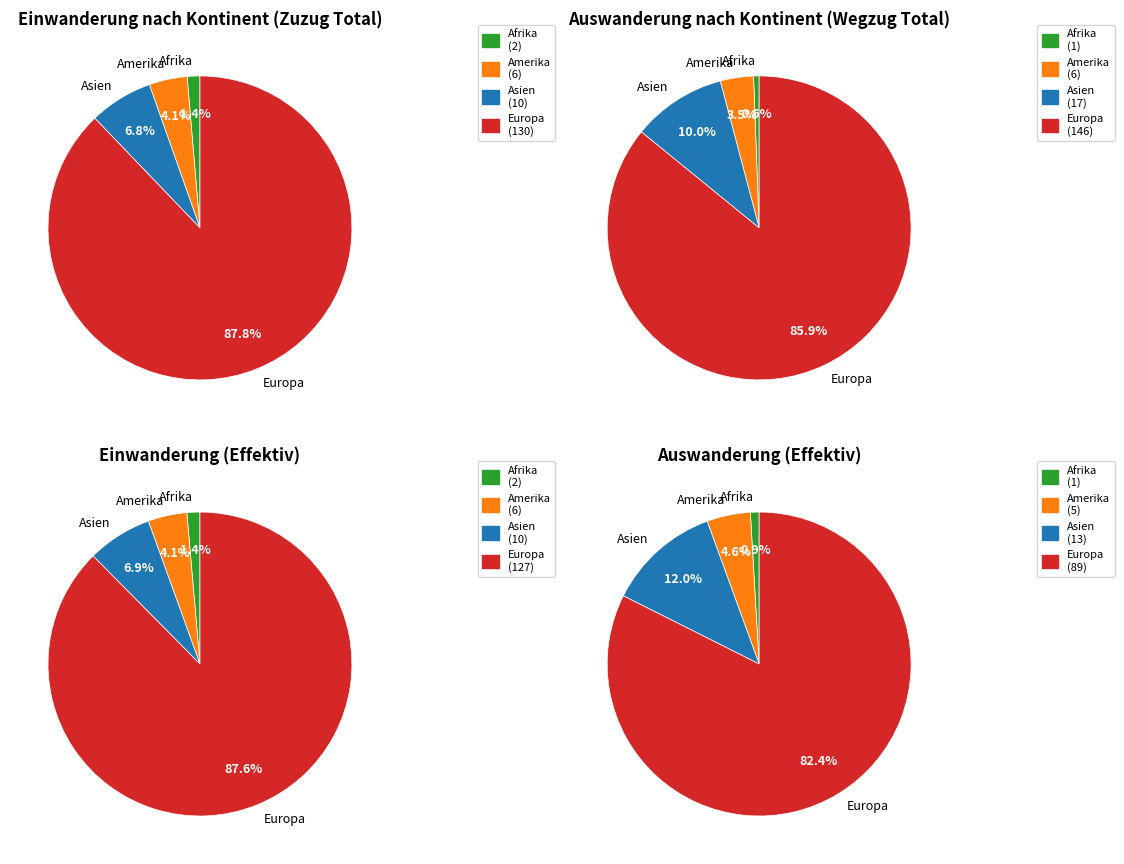

To the nearest percent, what portion does Afrika represent?

1%